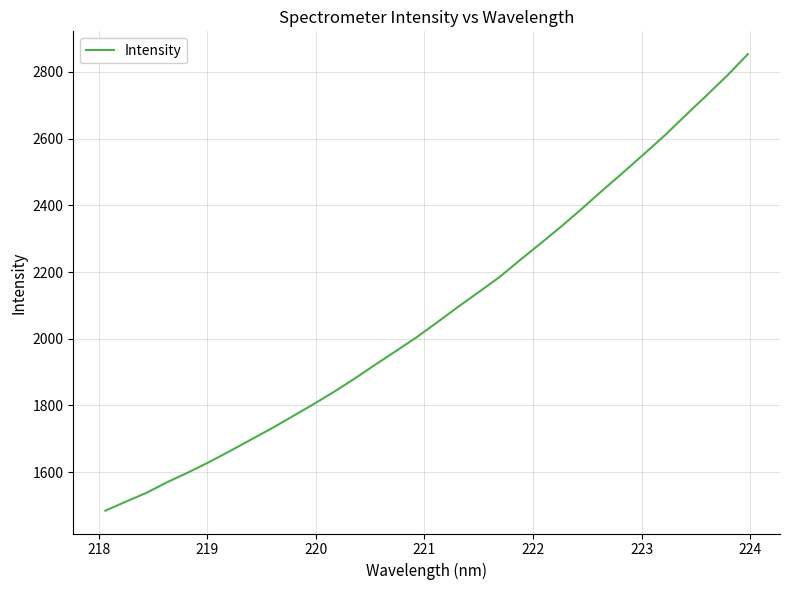

What is the difference between the maximum and minimum values?

1368.5